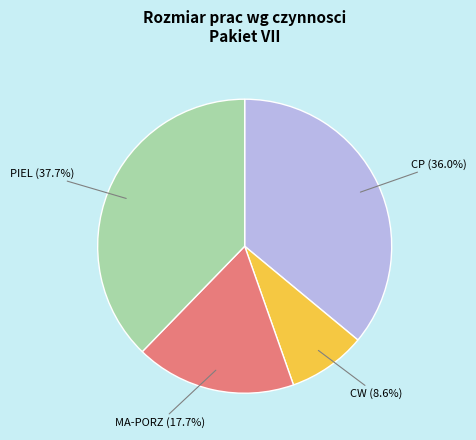

Is there any slice that represents more than half of the pie?

No